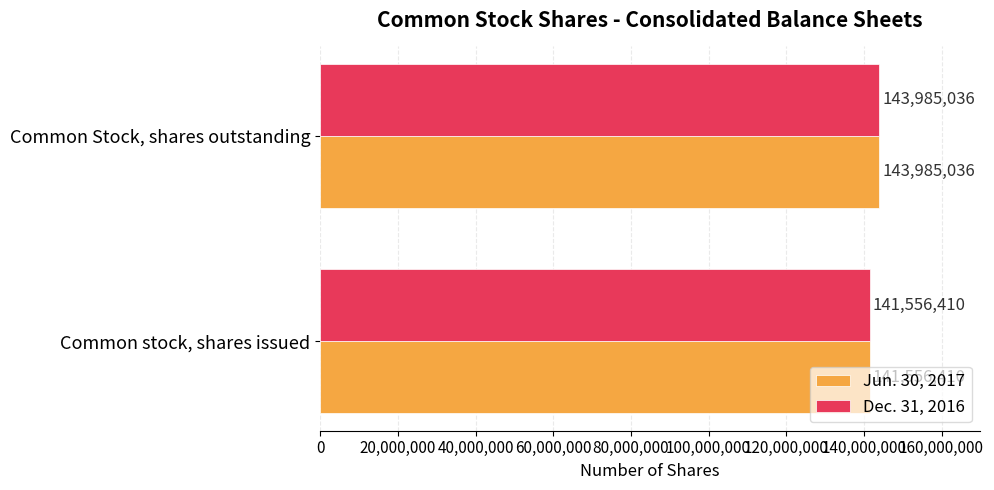

How many Jun. 30, 2017 values are between 141556410 and 143985036?

2